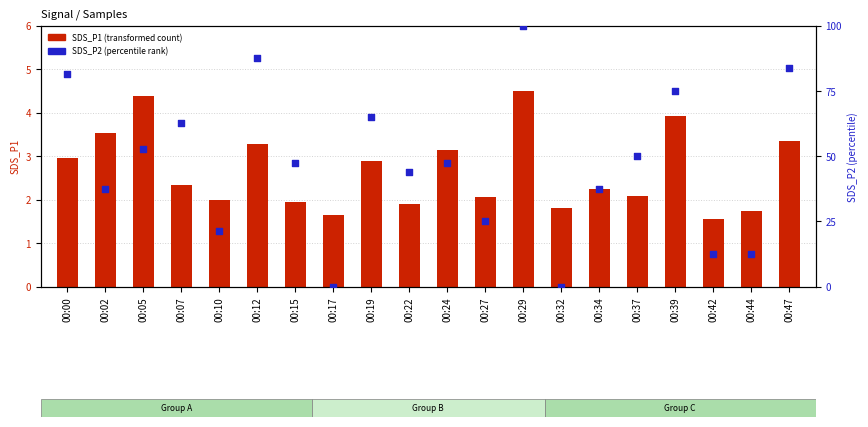

Which series contains the lowest Y value?

SDS_P2 (norm)